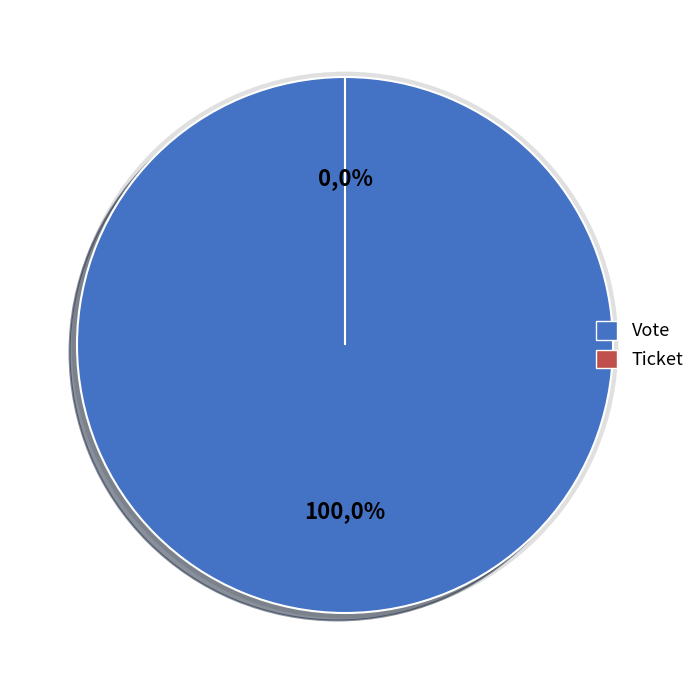

How many slices are in this pie chart?

2